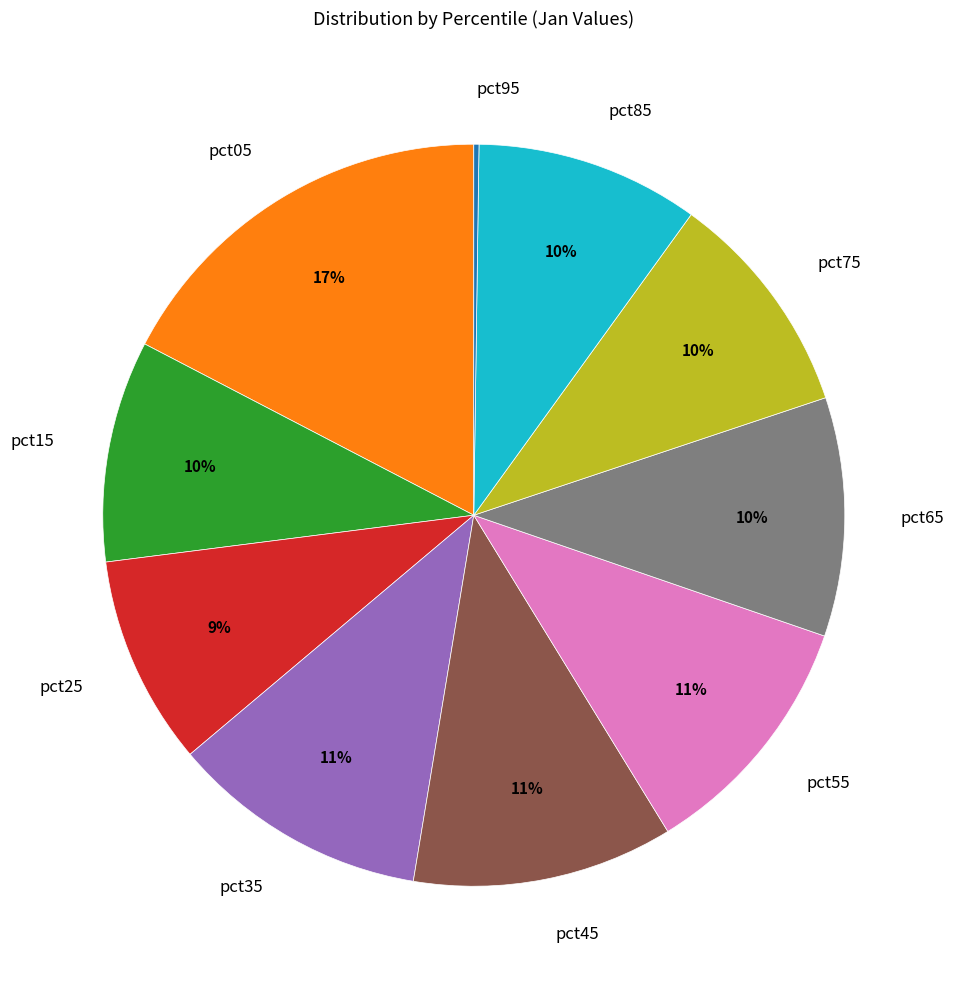

To the nearest percent, what percentage of the pie is pct25?

9%